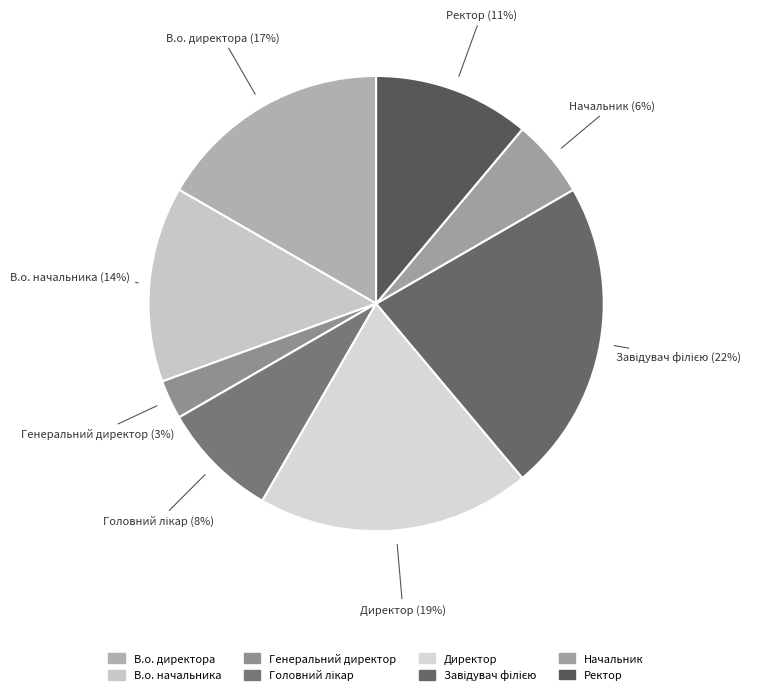

Do Начальник and Директор together represent more than half of the pie?

No